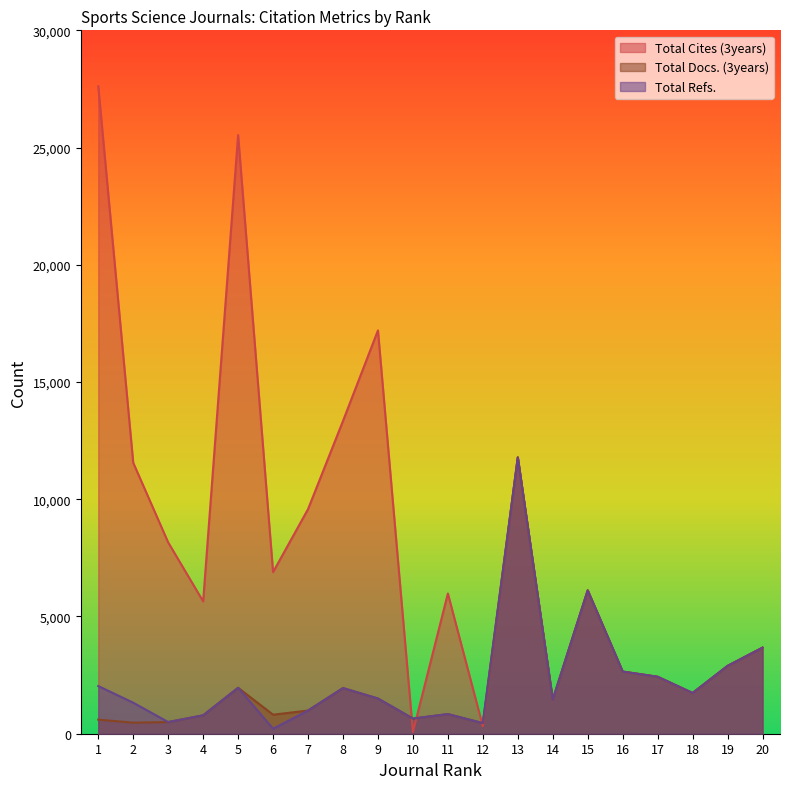

True or false: Total Docs. (3years) has more than 2 points higher than both neighbors.

True